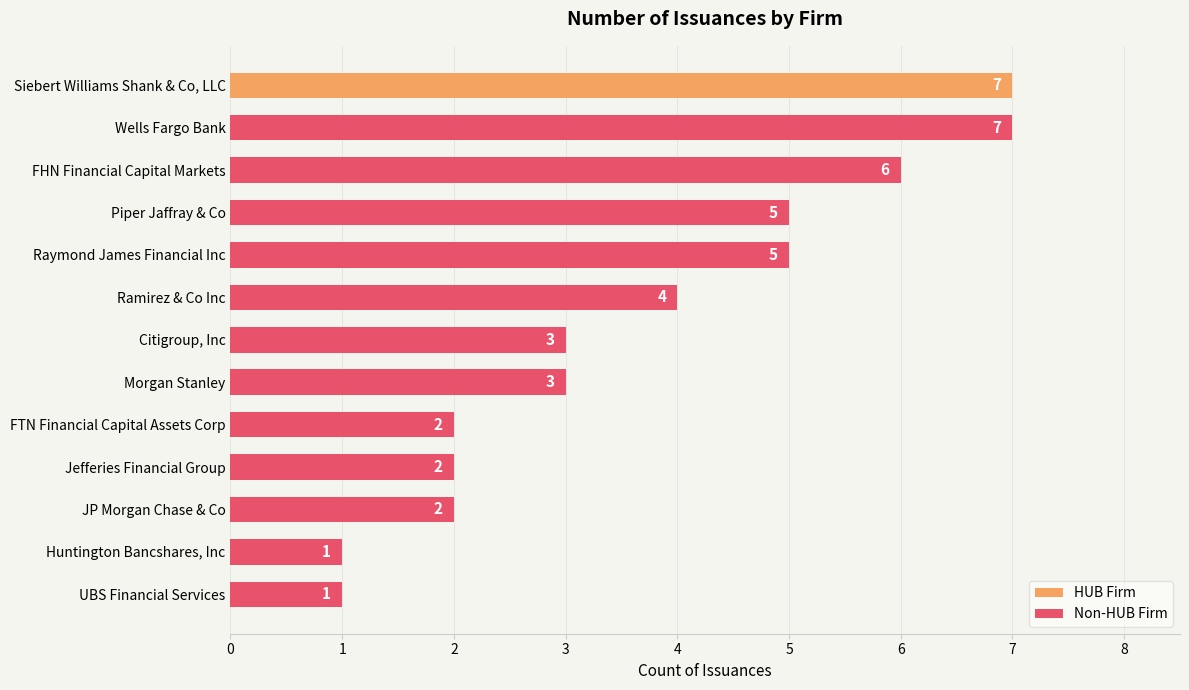

Is it true that Non-HUB Firm equals 3 at Citigroup, Inc?

True